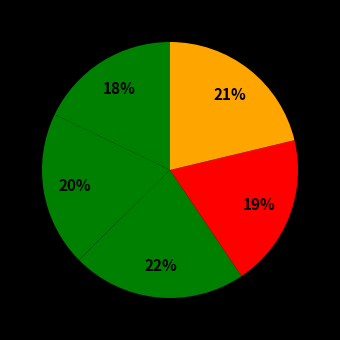

How many slices are in this pie chart?

5